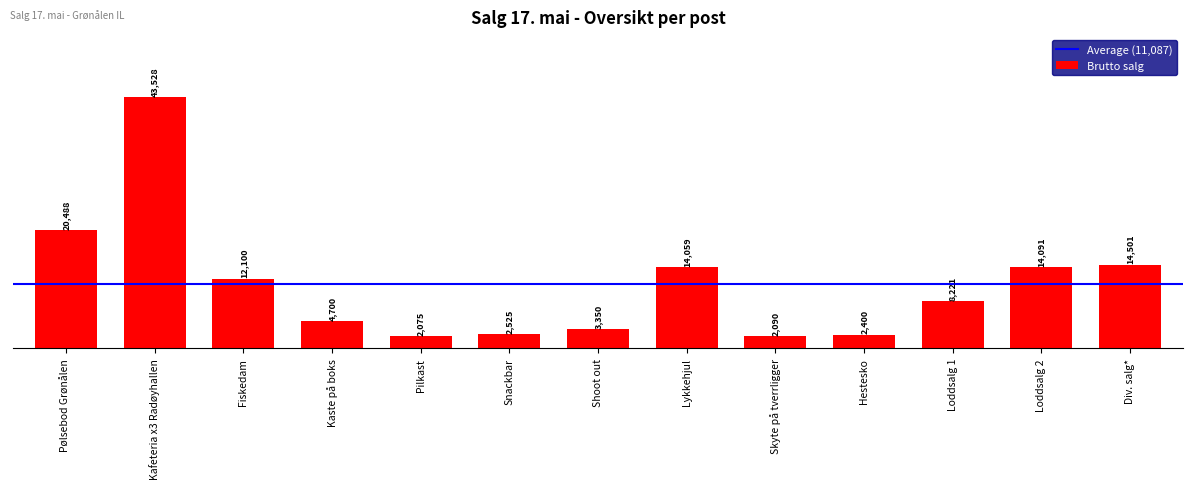

What is the maximum value shown in the chart?

43528